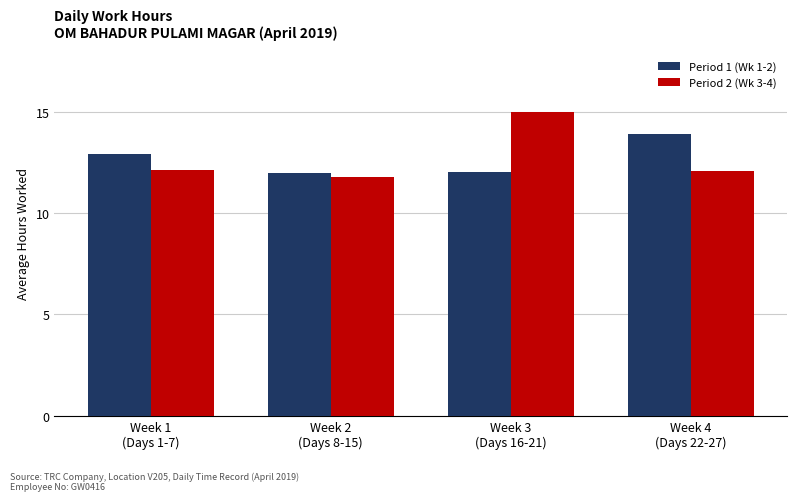

What is the smallest value displayed?

11.8